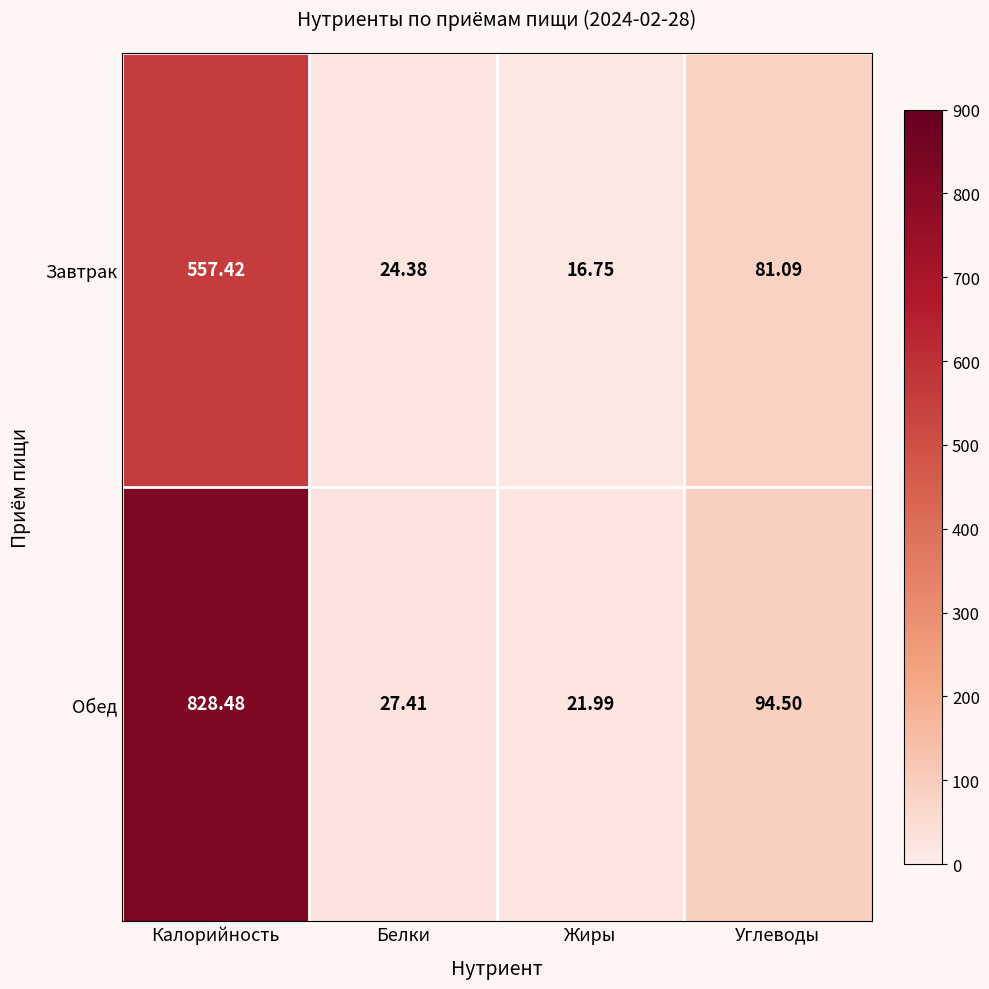

At how many categories does at least one series exceed 715?

1